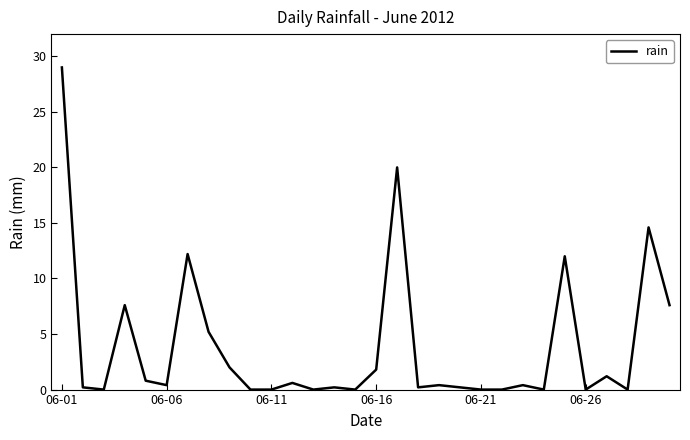

What is the maximum value shown in the chart?

29.0